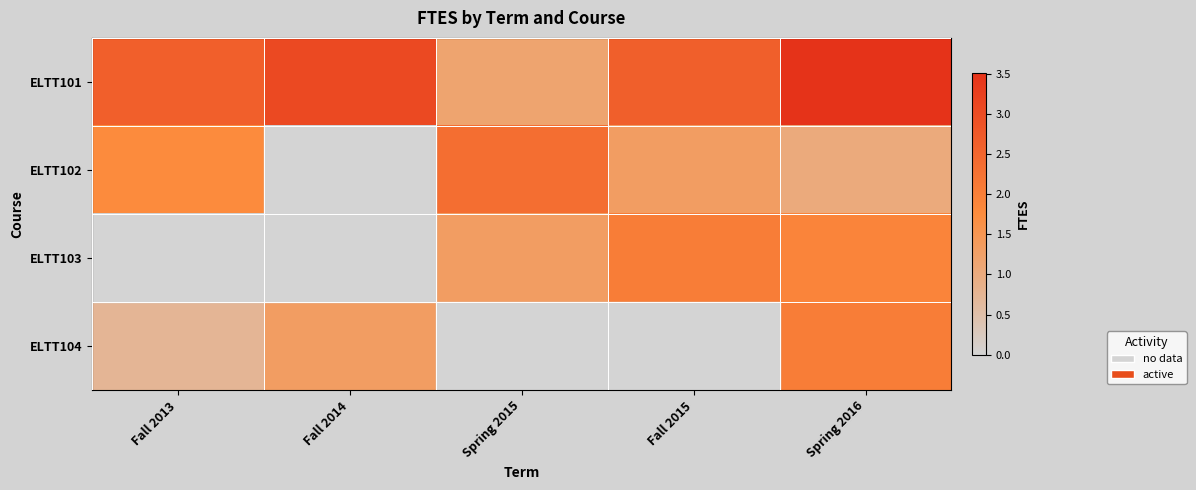

Is it true that ELTT102 equals 2.3 at Spring 2015?

True